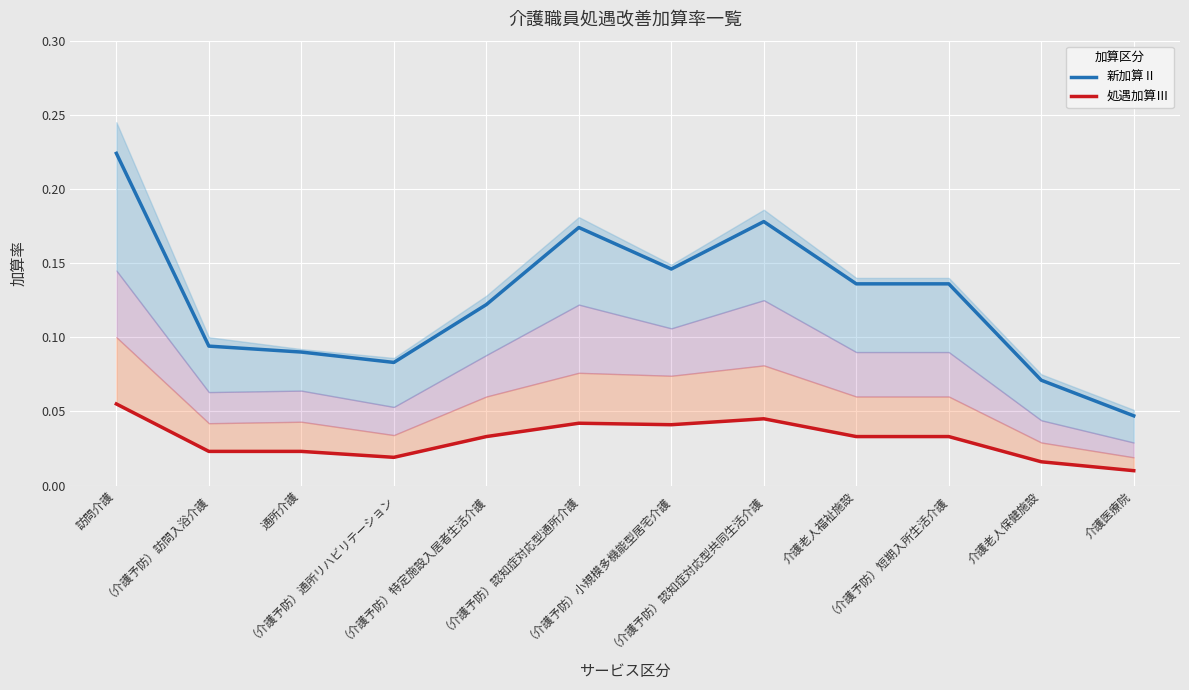

How many interior local valleys does the 新加算Ⅱ series have?

2